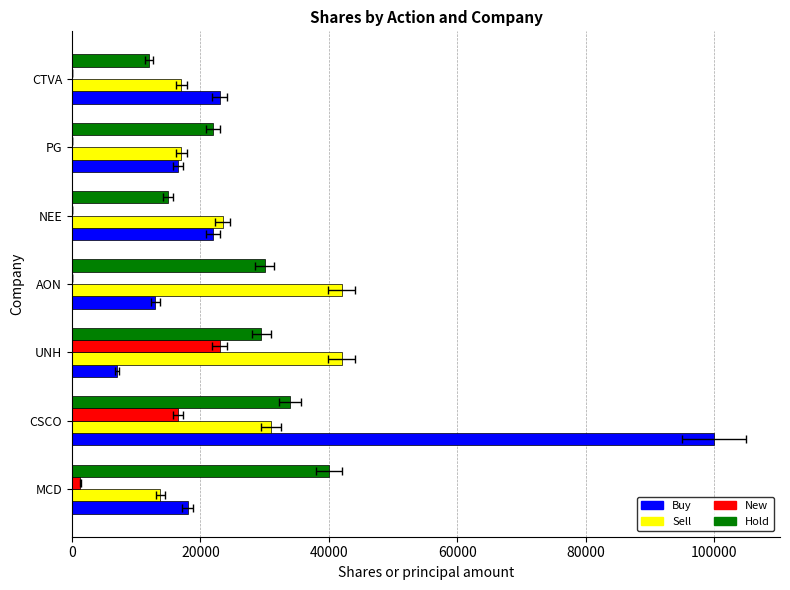

What are all the series names shown in the legend?

Buy, Sell, New, Hold